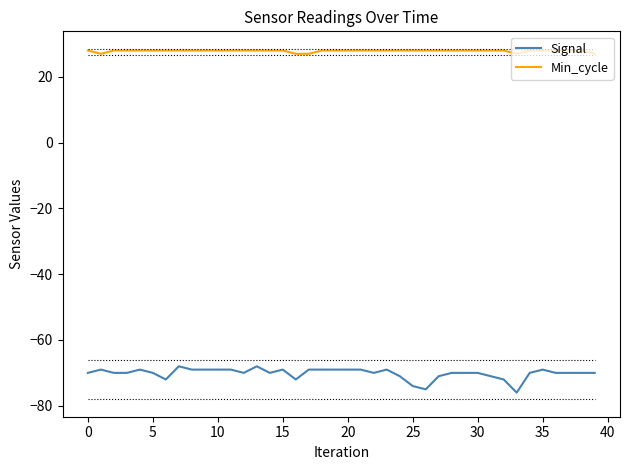

Reading right to left, transcribe all the data shown in this chart.

Signal: -70	-70	-70	-70	-69	-70	-76	-72	-71	-70	-70	-70	-71	-75	-74	-71	-69	-70	-69	-69	-69	-69	-69	-72	-69	-70	-68	-70	-69	-69	-69	-69	-68	-72	-70	-69	-70	-70	-69	-70
Min_cycle: 27	28	28	28	28	28	27	28	28	28	28	28	28	28	28	28	28	28	28	28	28	28	27	27	28	28	28	28	28	28	28	28	28	28	28	28	28	28	27	28